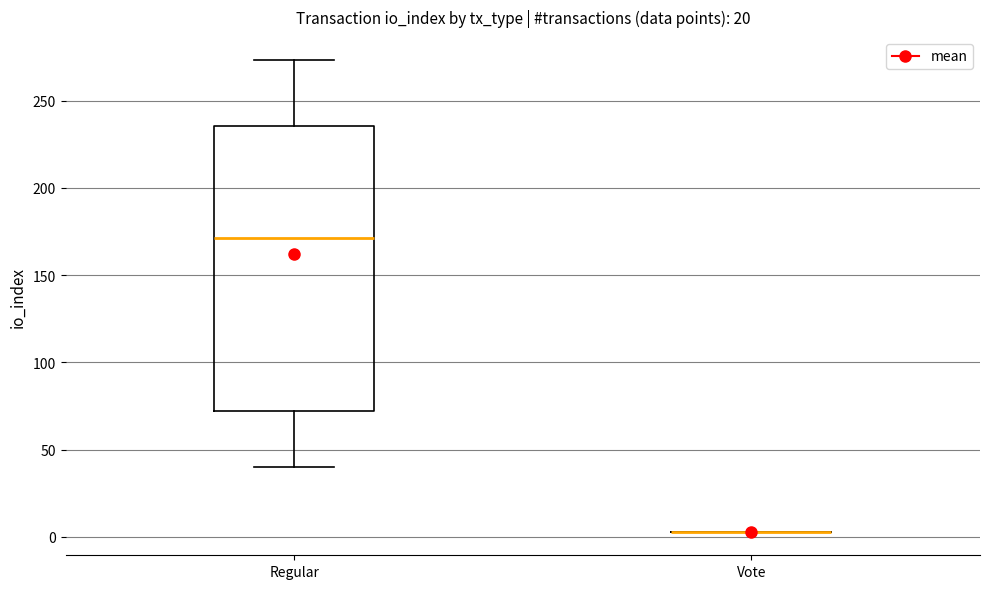

Reading left to right, read every box against the y-axis: the position of its median line, the range the box covers, and the ends of its whiskers. The values are not printed on the chart, so give them approximately, as read against the axis.

Regular: median 170, box 70 to 235, whiskers 40 to 275
Vote: box collapsed to a line at 5, whiskers 5 to 5